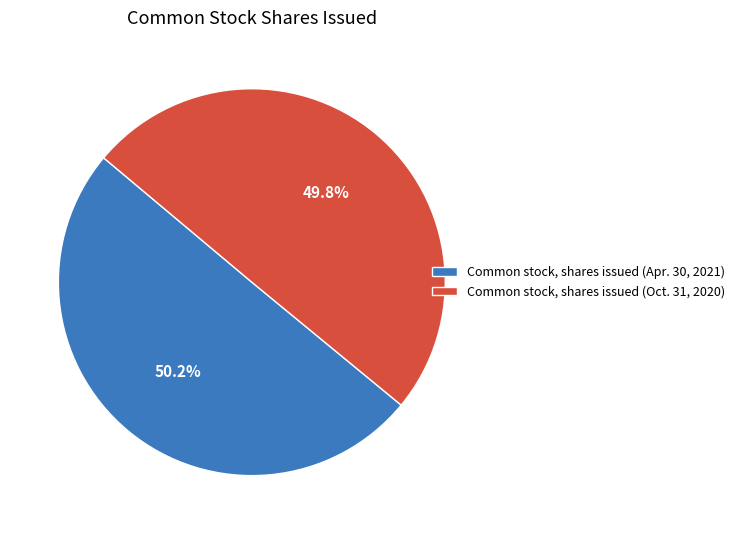

What is the total percentage of Common stock, shares issued (Oct. 31, 2020) and Common stock, shares issued (Apr. 30, 2021)?

100.0%